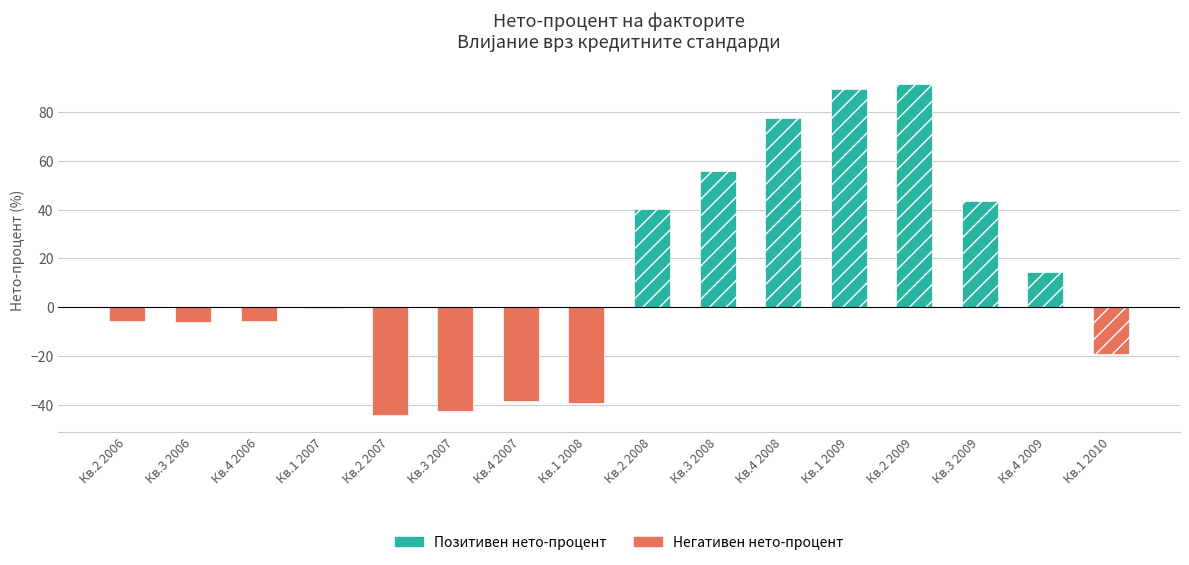

What are all the series names shown in the legend?

Позитивен нето-процент, Негативен нето-процент